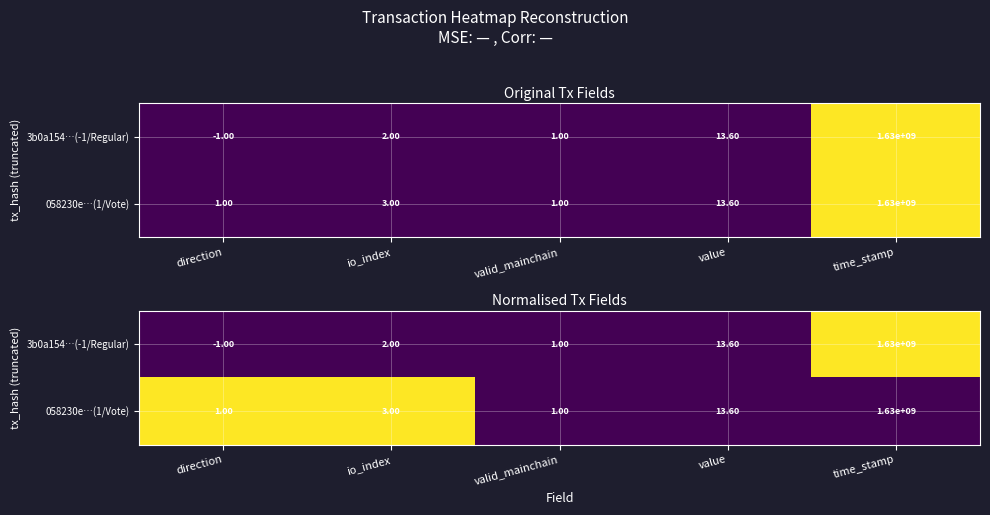

At which category does the chart reach its minimum across all series?

direction